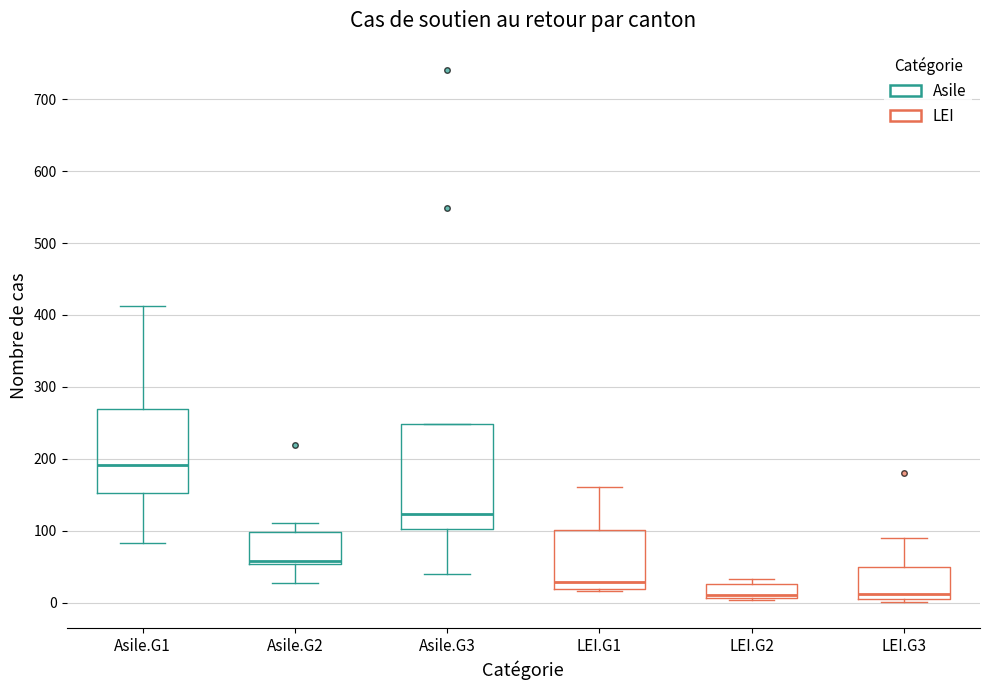

Which box is the tallest, from its lower edge to its upper edge?

Asile.G3